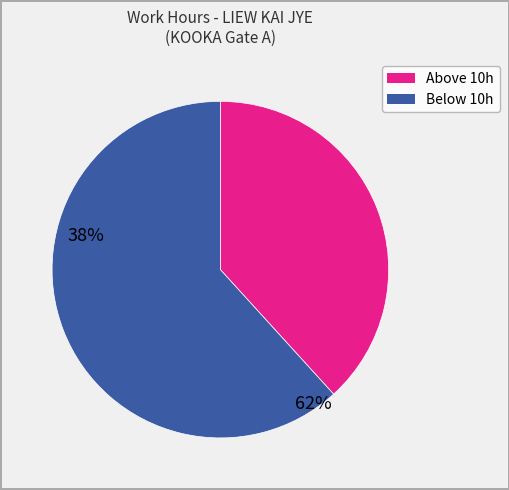

How many segments does this pie chart have?

2